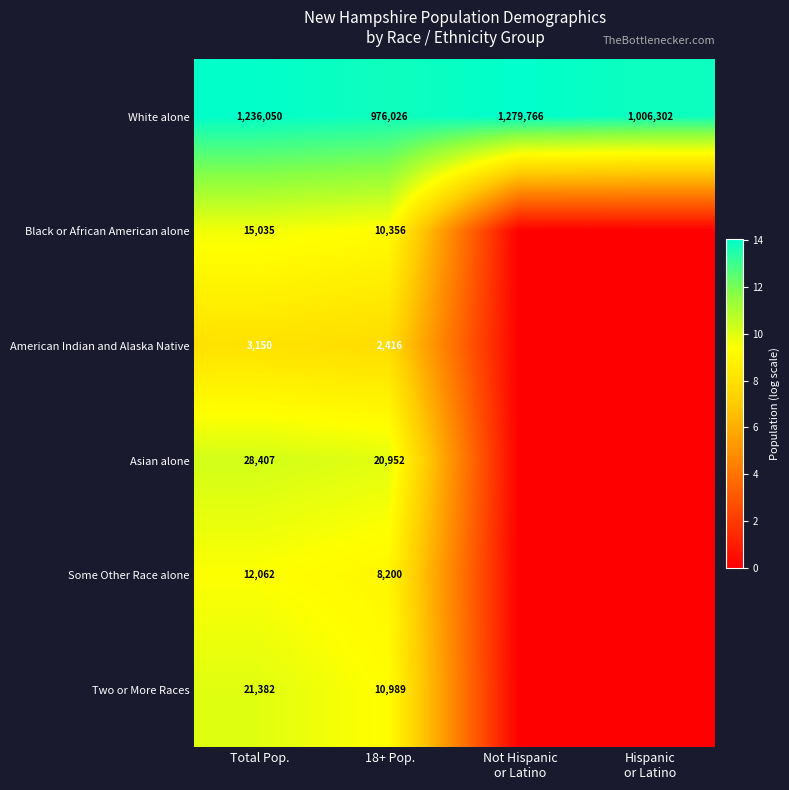

True or false: Asian alone has a value of 16312 at Total Pop..

False